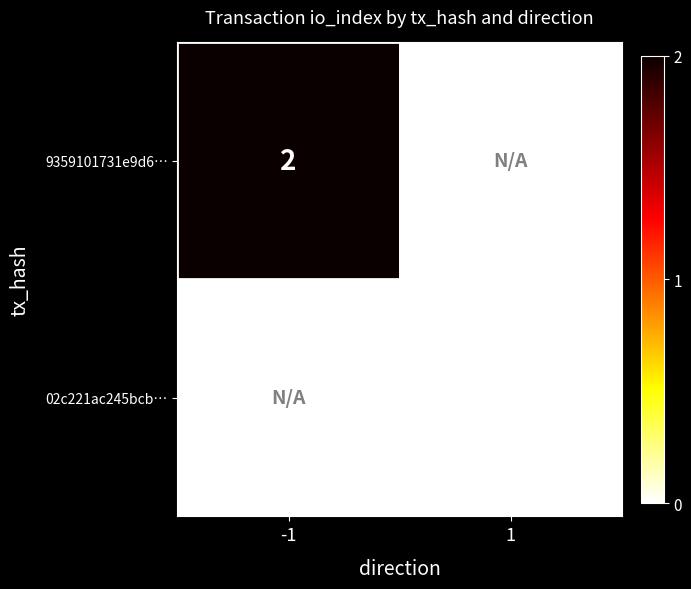

What is the total value across all series at -1?

1